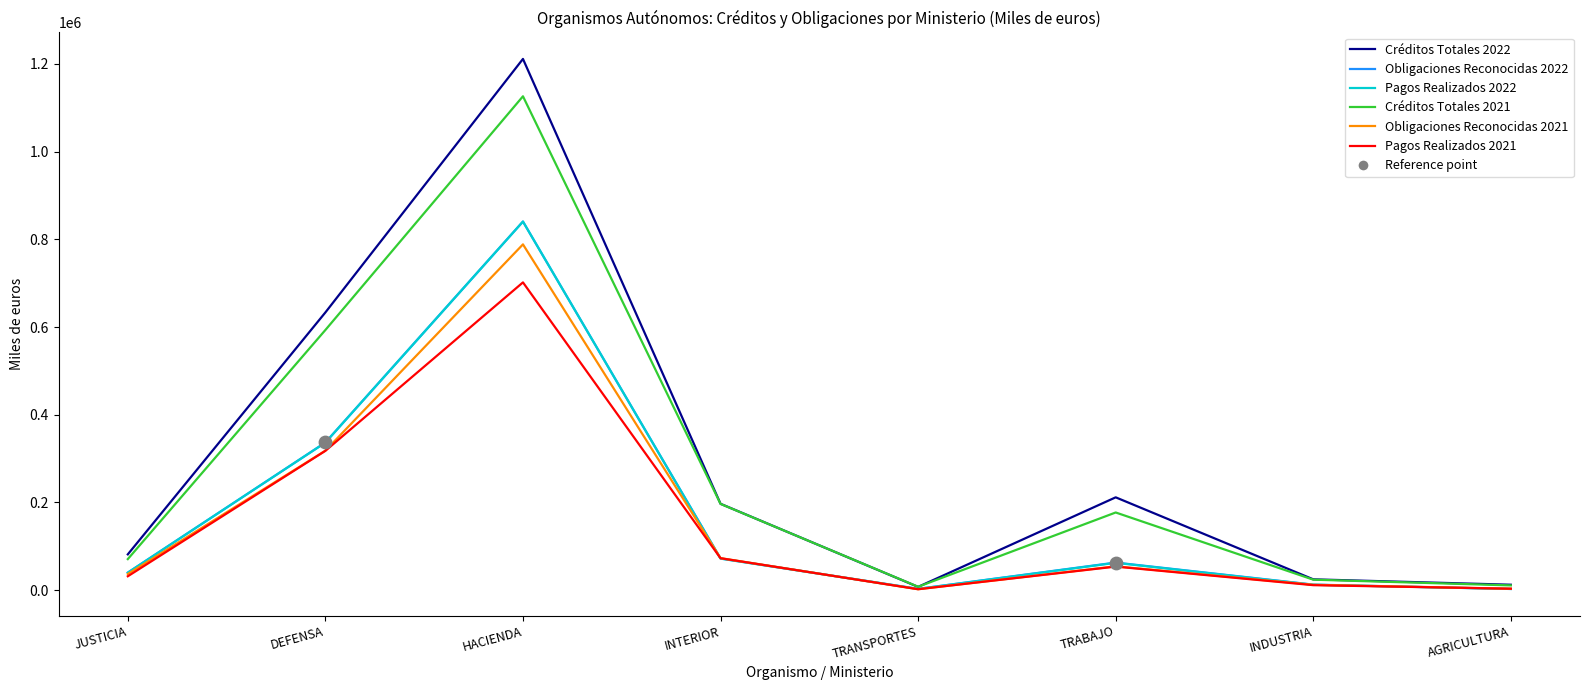

What is the spread (max minus min) of values at HACIENDA?

509530